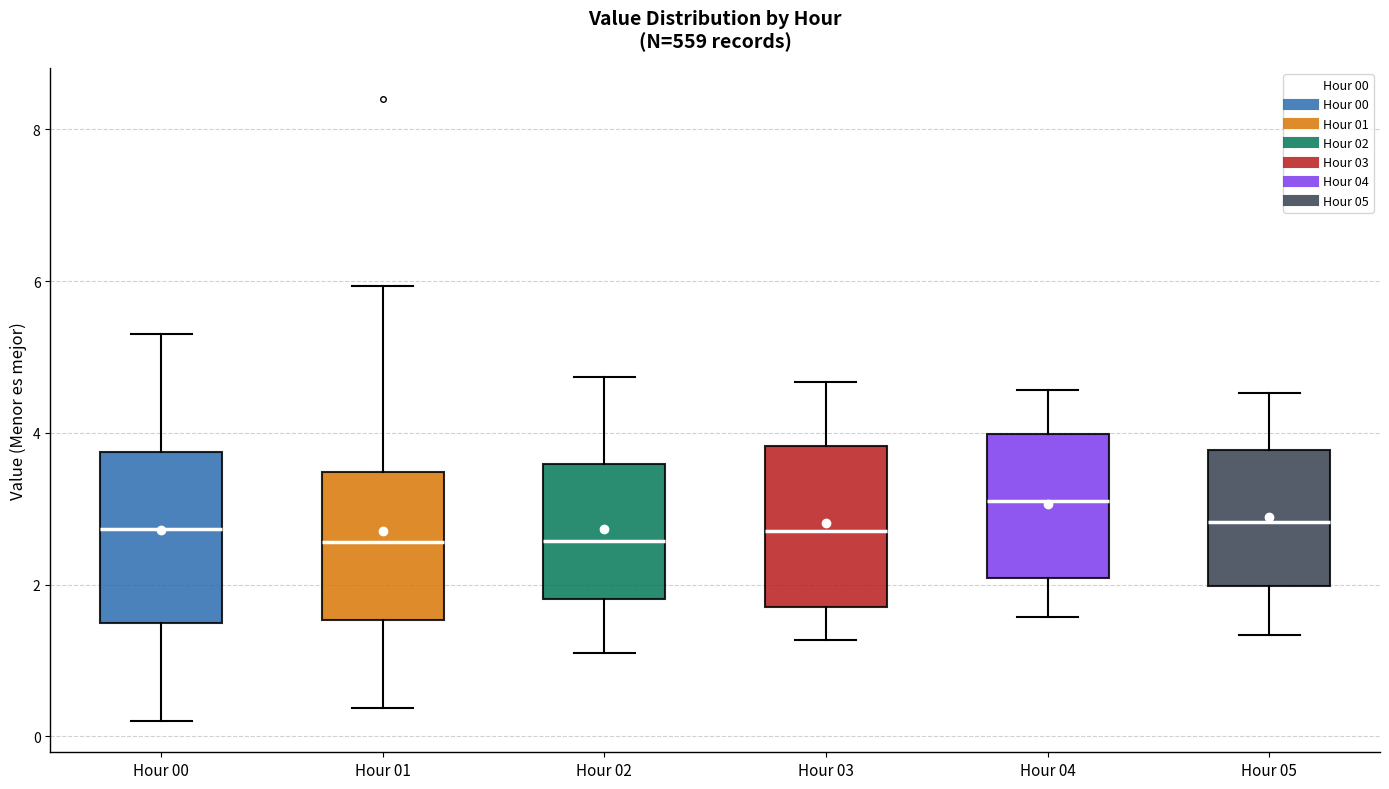

Reading left to right, transcribe this box plot: for each box, give where its median line is, the range the box spans, and where its two whiskers end, as read against the y-axis. The values are not printed on the chart, so give them approximately, as read against the axis.

Hour 00: median 2.8, box 1.4 to 3.8, whiskers 0.2 to 5.4
Hour 01: median 2.6, box 1.6 to 3.4, whiskers 0.4 to 6.0
Hour 02: median 2.6, box 1.8 to 3.6, whiskers 1.2 to 4.8
Hour 03: median 2.8, box 1.8 to 3.8, whiskers 1.2 to 4.6
Hour 04: median 3.2, box 2.0 to 4.0, whiskers 1.6 to 4.6
Hour 05: median 2.8, box 2.0 to 3.8, whiskers 1.4 to 4.6